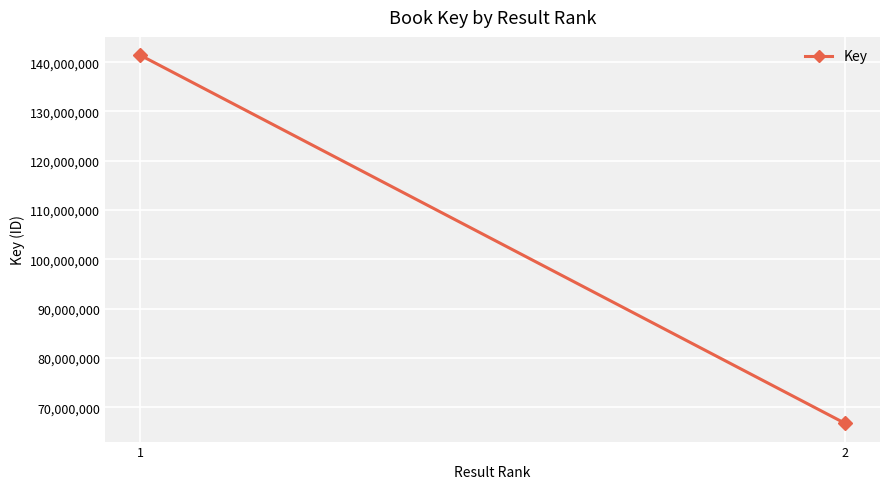

True or false: the data shows 66774697 at 2.

True